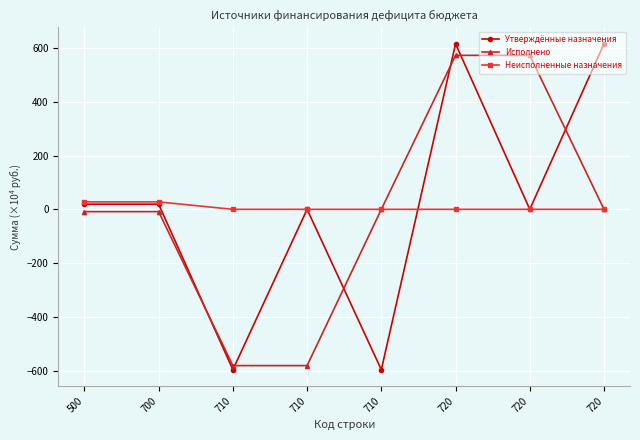

Reading right to left, transcribe all the data shown in this chart.

Утверждённые назначения: 616.0	0.0	616.0	-596.8	0.0	-596.8	19.2	19.2
Исполнено: 0.0	572.9	572.9	0.0	-581.5	-581.5	-8.6	-8.6
Неисполненные назначения: 0.0	0.0	0.0	0.0	0.0	0.0	27.7	27.7